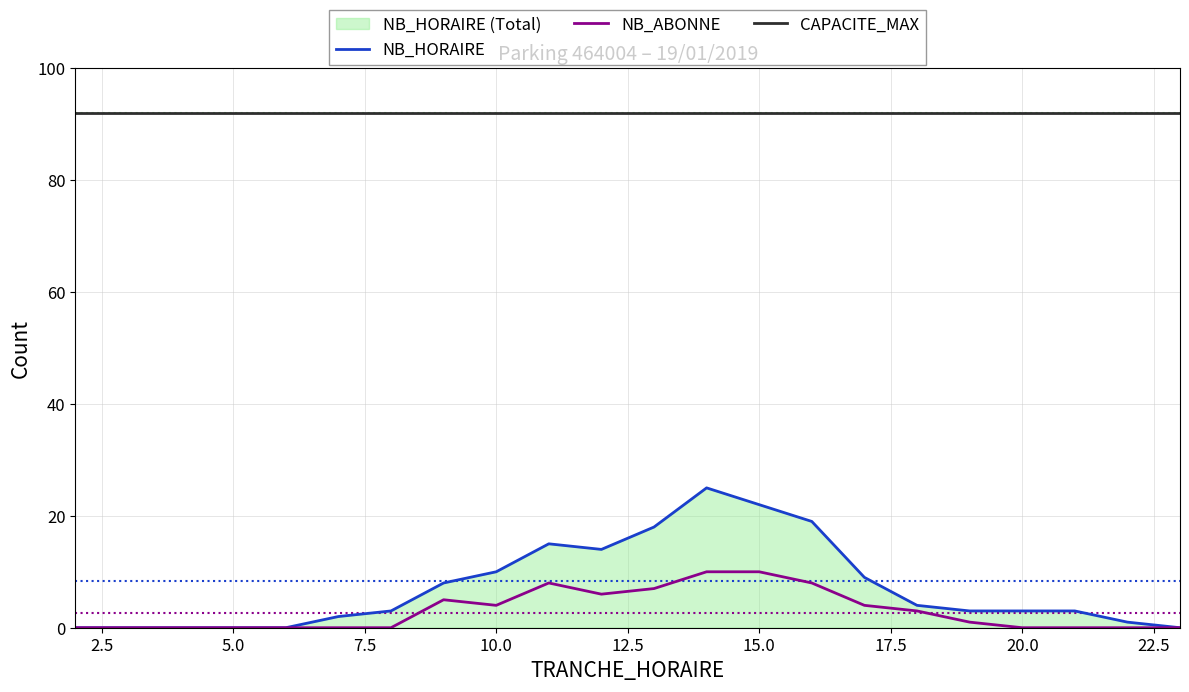

True or false: NB_HORAIRE has a value of 30 at 15.0.

False